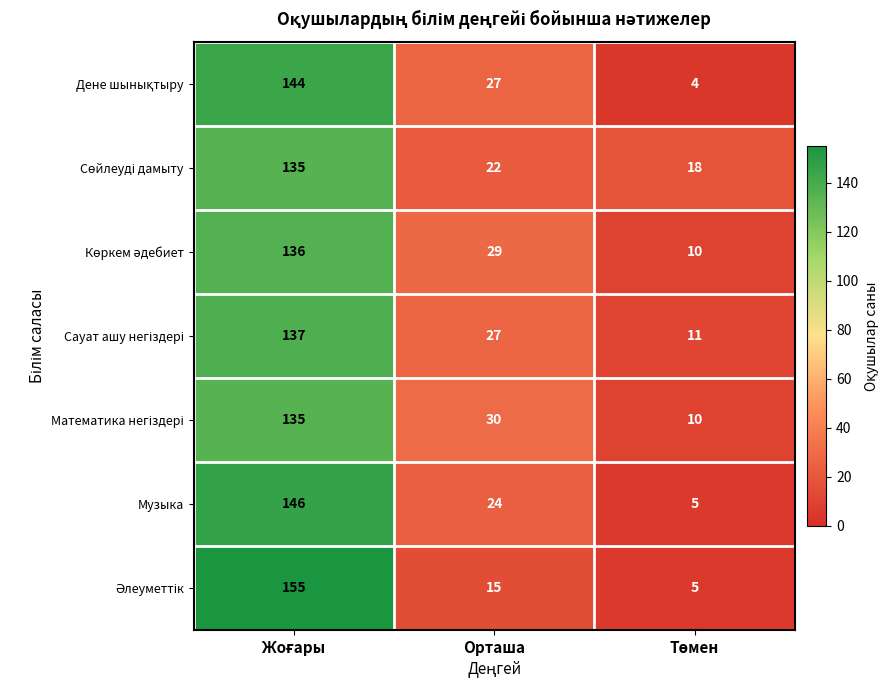

How many distinct data groups are displayed?

7